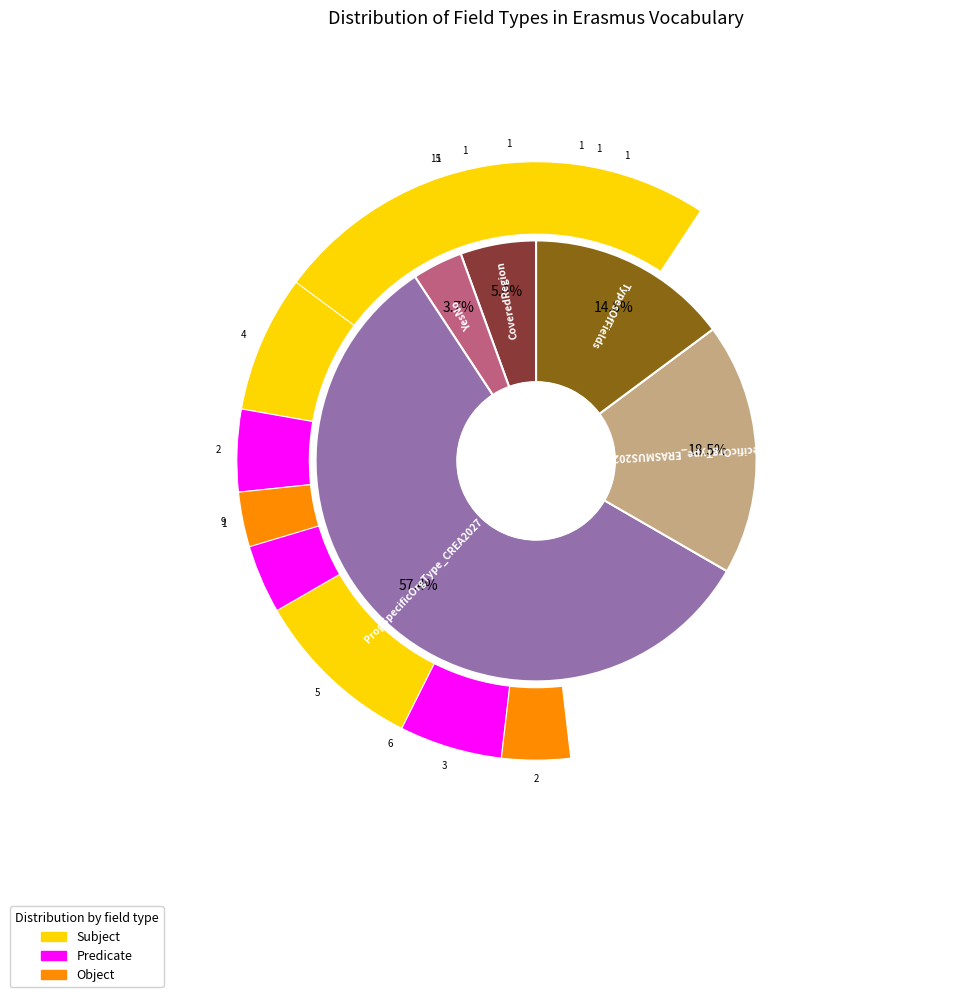

How many slices are in this pie chart?

5